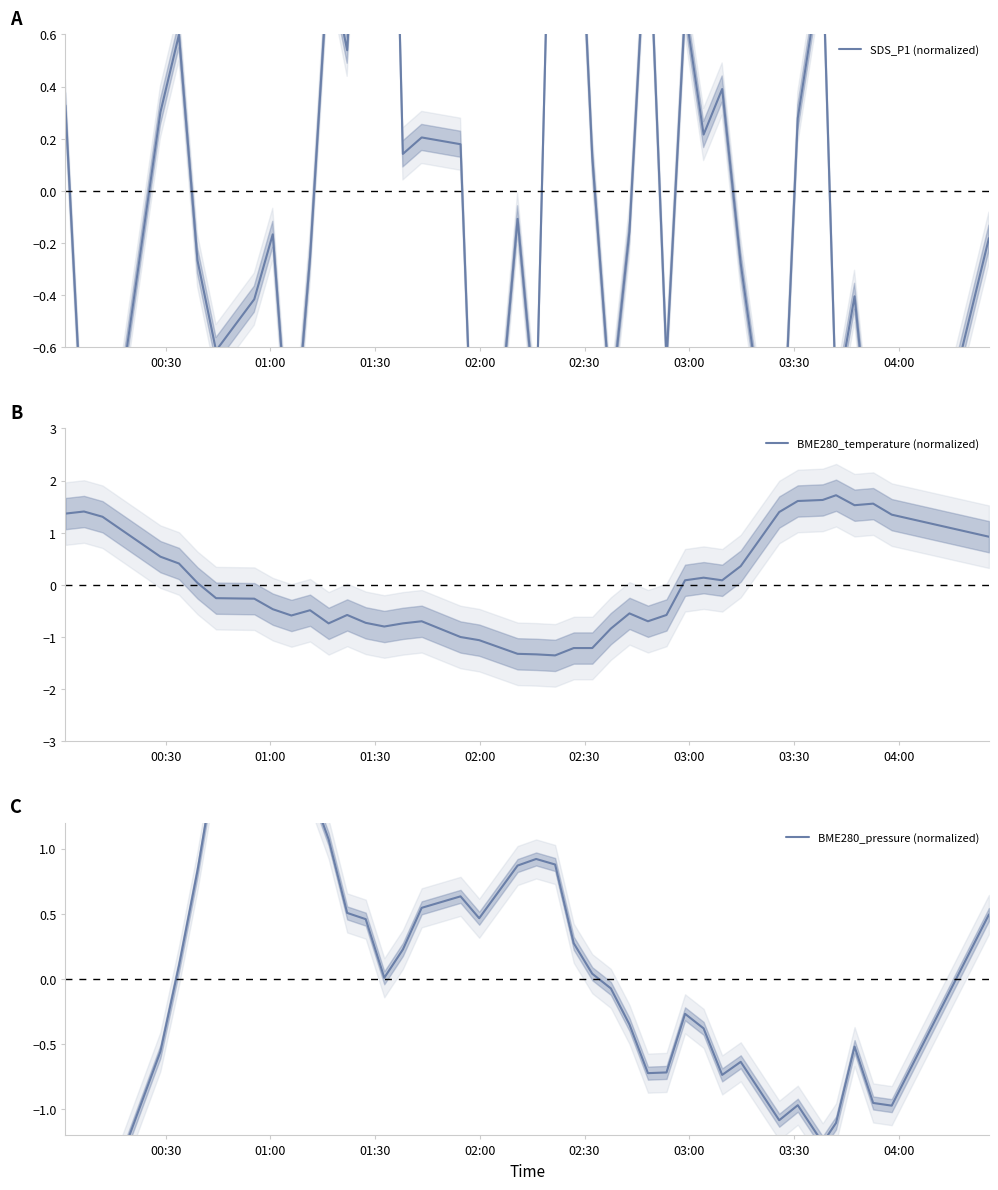

Is this an area chart (filled region under the line)?

No